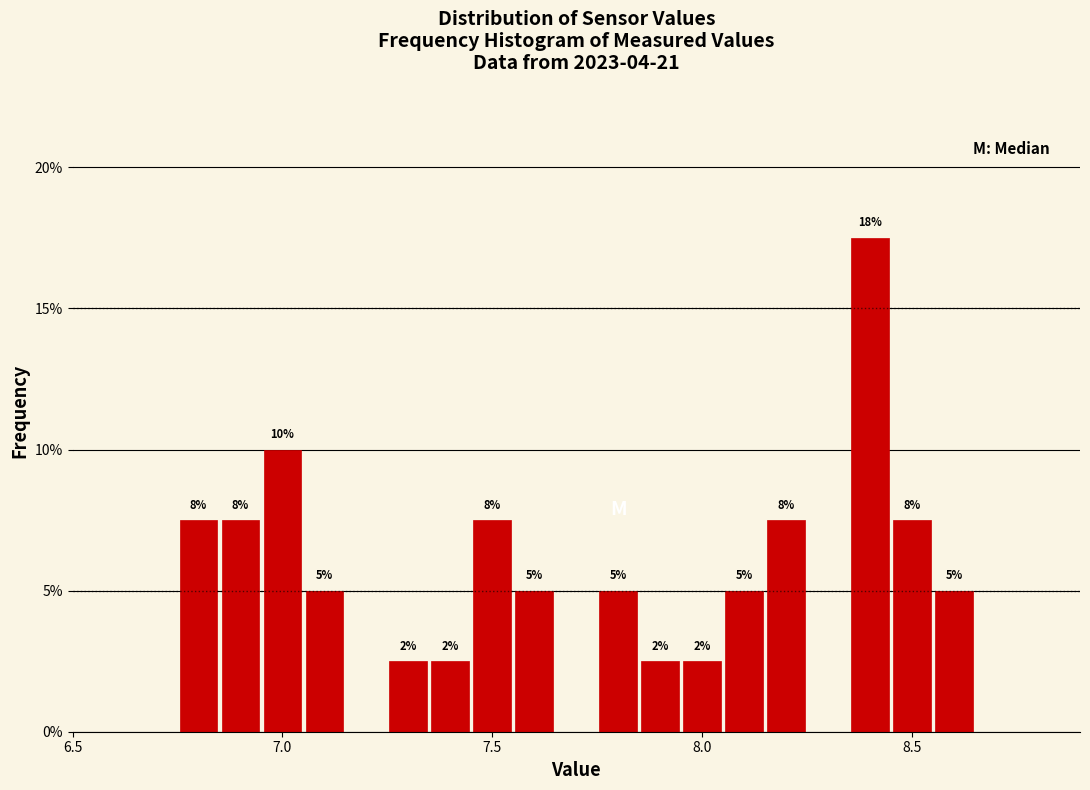

Around what value on the x-axis is the tallest bar? Give the approximate position of its centre, as read against the axis.

8.40